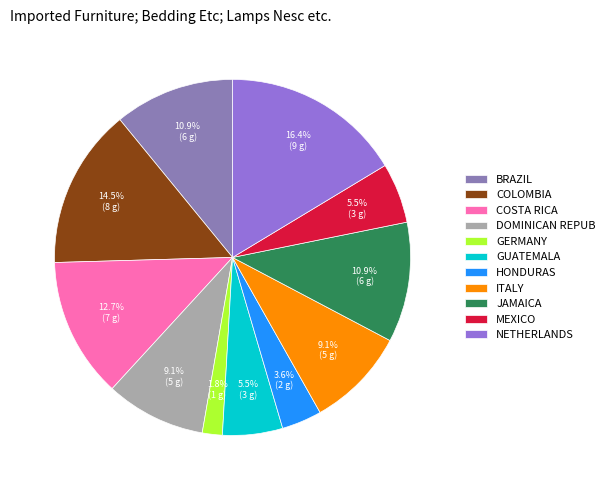

Count the number of slices in the pie.

11